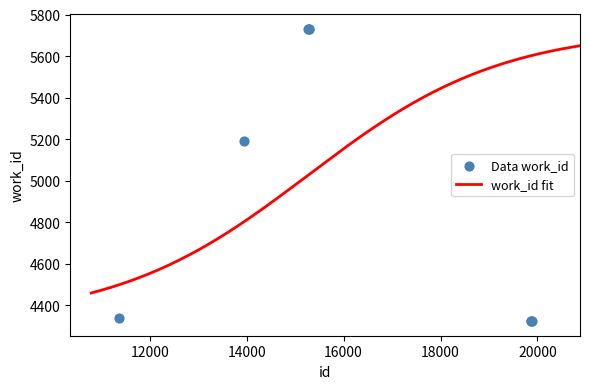

What is the ratio of the value at 19874 to the value at 15270?

0.8